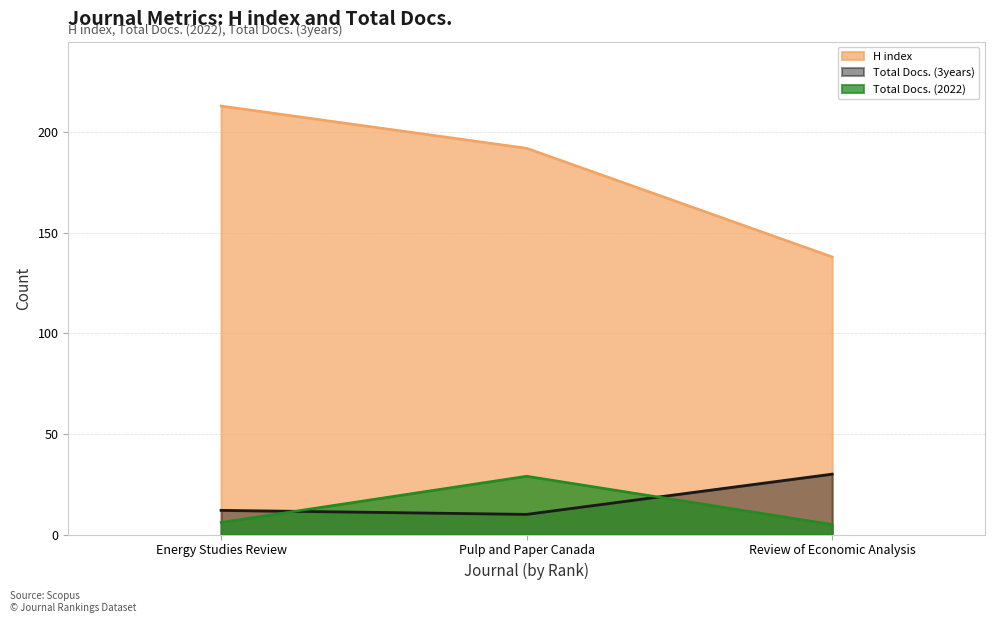

Rank the series at Energy Studies Review from highest to lowest value.

H index, Total Docs. (3years), Total Docs. (2022)